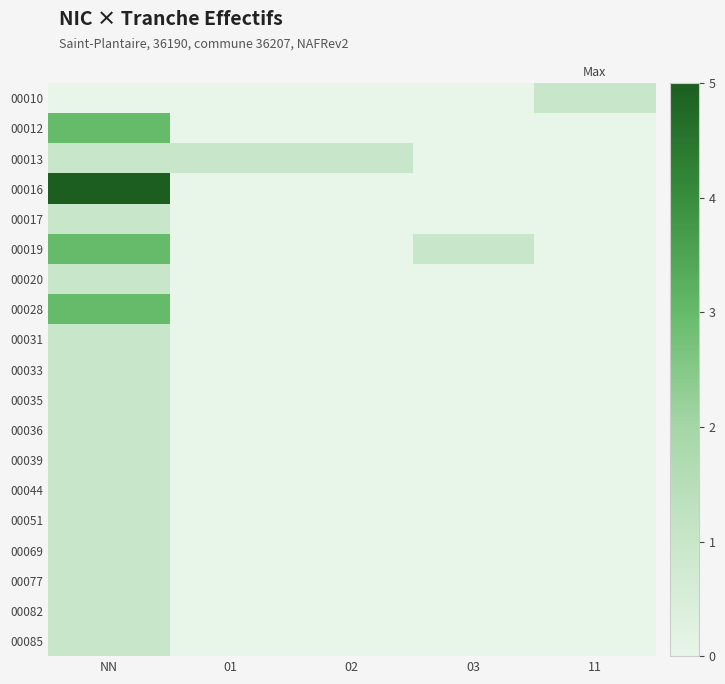

Reading left to right, transcribe all the data shown in this chart.

00010: NN=0	01=0	02=0	03=0	11=1
00012: NN=3	01=0	02=0	03=0	11=0
00013: NN=1	01=1	02=1	03=0	11=0
00016: NN=5	01=0	02=0	03=0	11=0
00017: NN=1	01=0	02=0	03=0	11=0
00019: NN=3	01=0	02=0	03=1	11=0
00020: NN=1	01=0	02=0	03=0	11=0
00028: NN=3	01=0	02=0	03=0	11=0
00031: NN=1	01=0	02=0	03=0	11=0
00033: NN=1	01=0	02=0	03=0	11=0
00035: NN=1	01=0	02=0	03=0	11=0
00036: NN=1	01=0	02=0	03=0	11=0
00039: NN=1	01=0	02=0	03=0	11=0
00044: NN=1	01=0	02=0	03=0	11=0
00051: NN=1	01=0	02=0	03=0	11=0
00069: NN=1	01=0	02=0	03=0	11=0
00077: NN=1	01=0	02=0	03=0	11=0
00082: NN=1	01=0	02=0	03=0	11=0
00085: NN=1	01=0	02=0	03=0	11=0